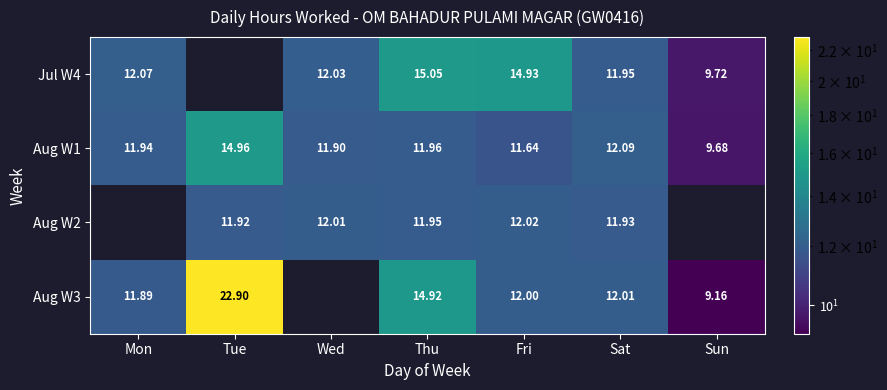

What is the total value across all series at Sun?

28.6